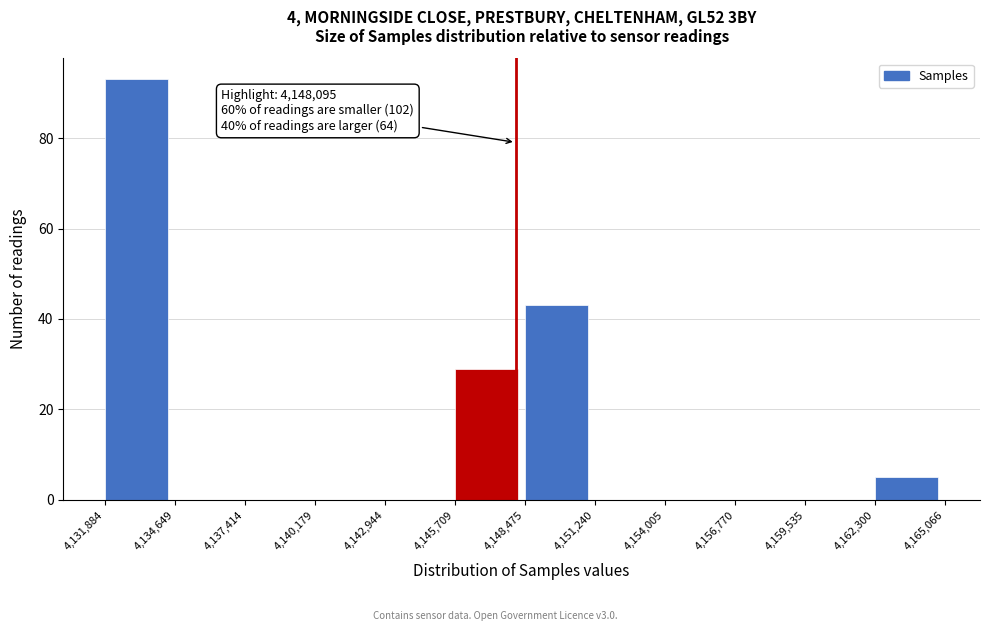

Which range on the x-axis has the tallest bar?

4,131,884 to 4,134,649